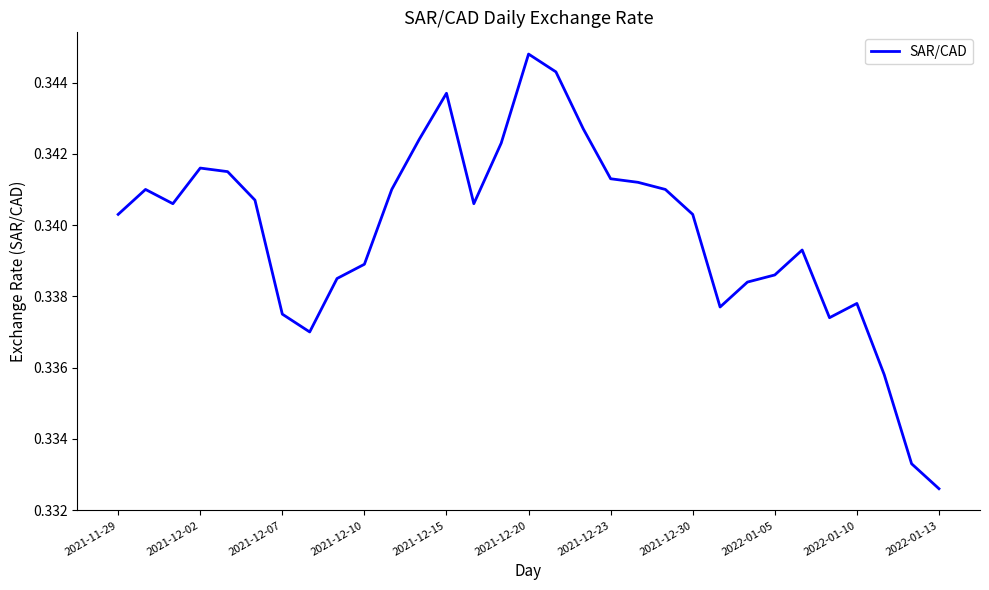

True or false: the data shows 0.1 at 2021-12-10.

False